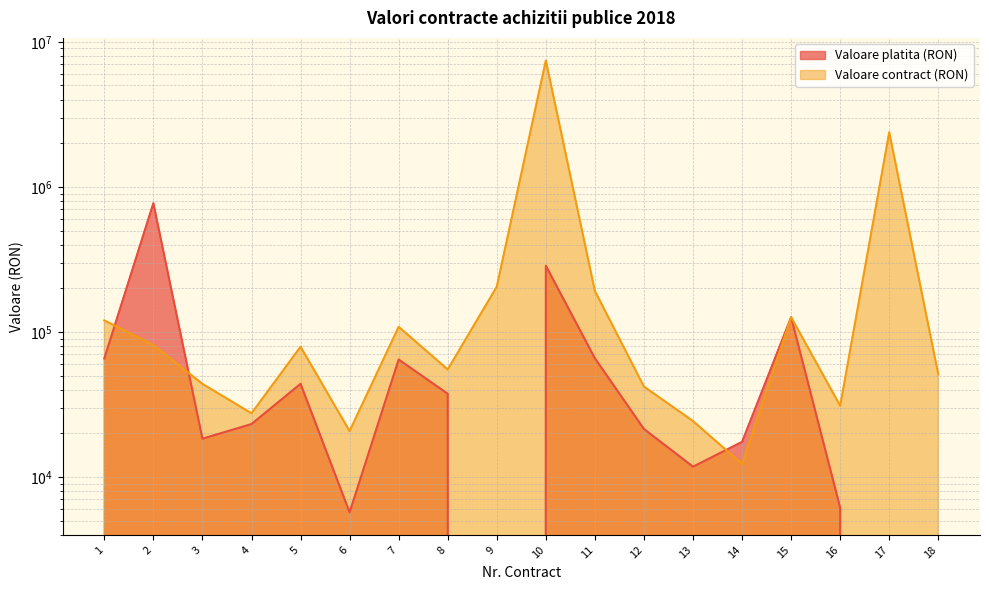

What is the sum of all Valoare platita (RON) values?

1566371.4